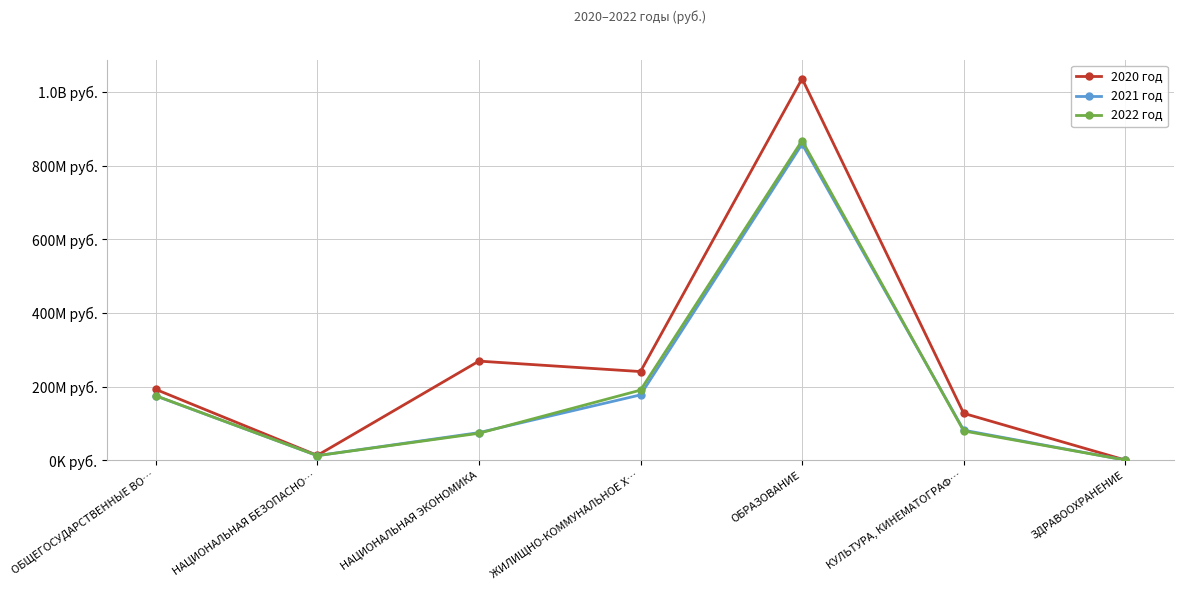

Is this an area chart (filled region under the line)?

No